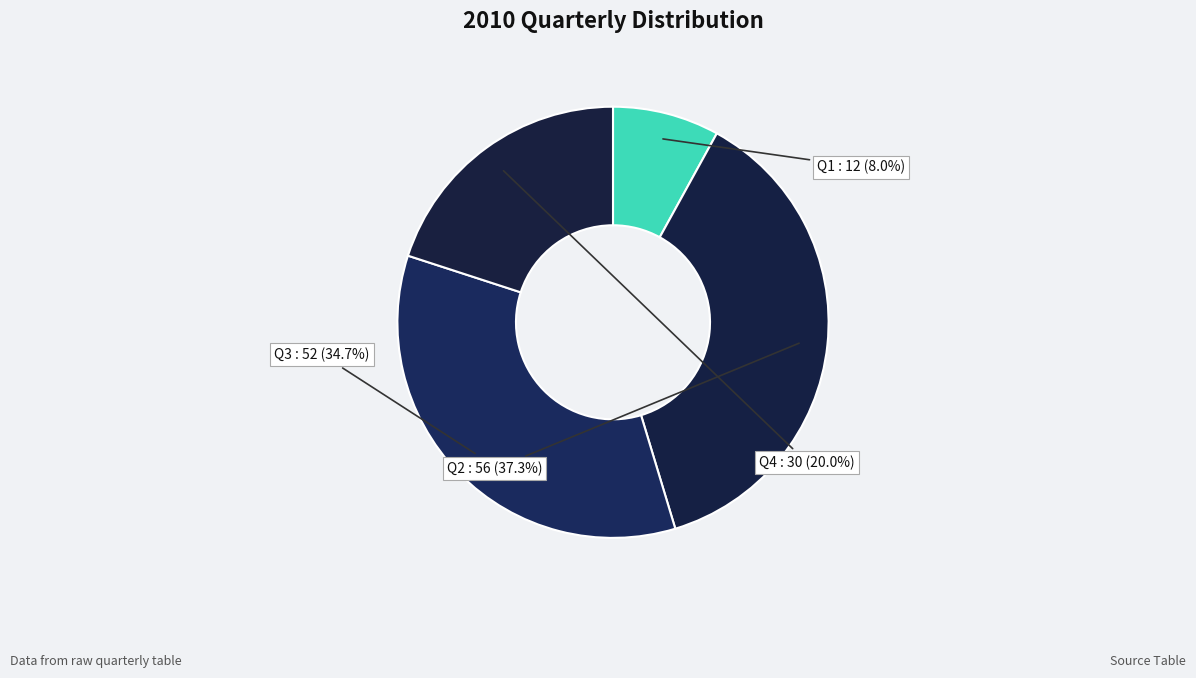

To the nearest percent, what is the difference between the largest and smallest slice percentages?

29%